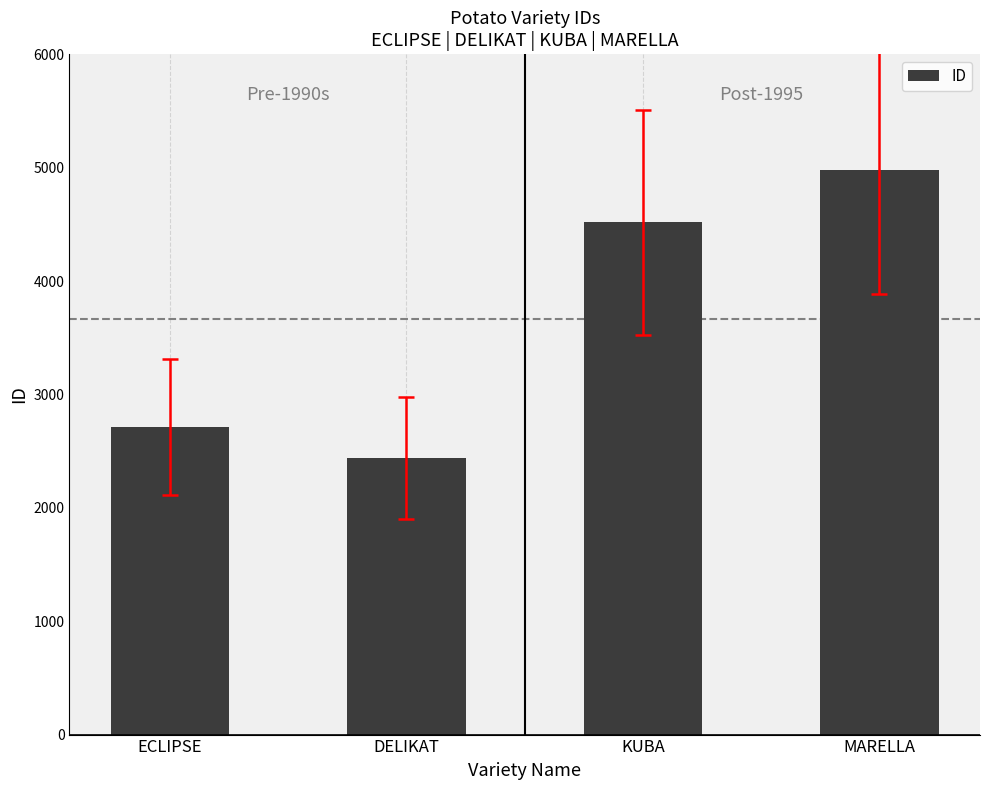

Approximately how many times larger is the value at ECLIPSE compared to KUBA?

0.6